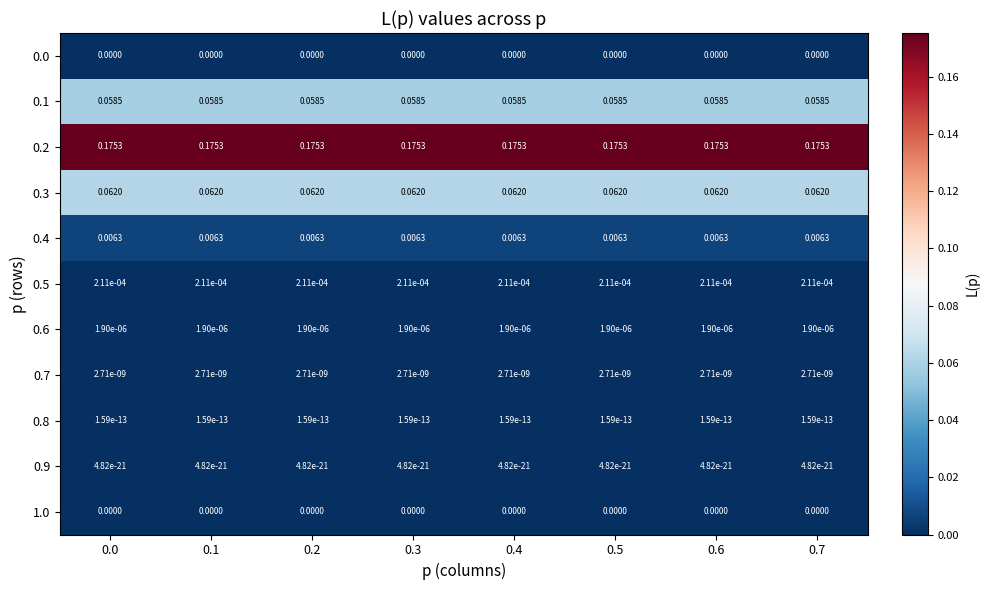

Is the value of 0.4 at 0.1 greater than the value of 0.0 at 0.3?

Yes